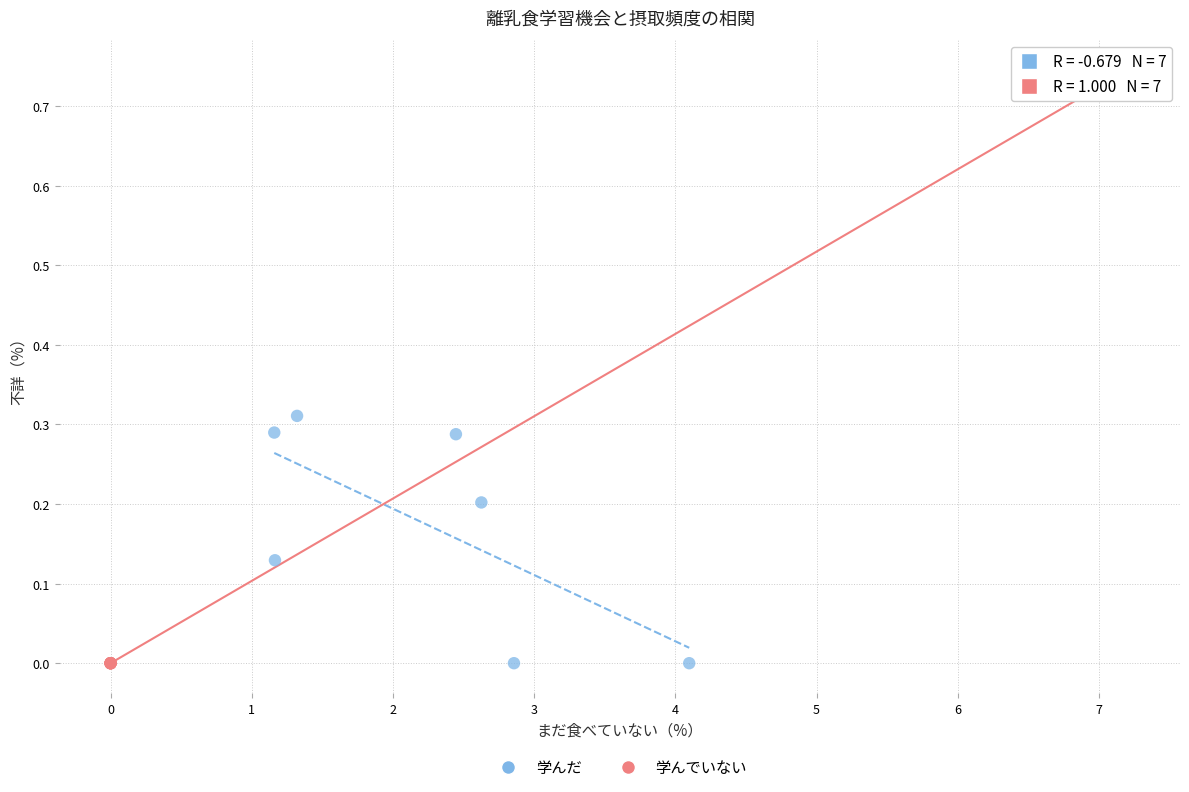

Which series reaches the maximum Y coordinate?

学んでいない